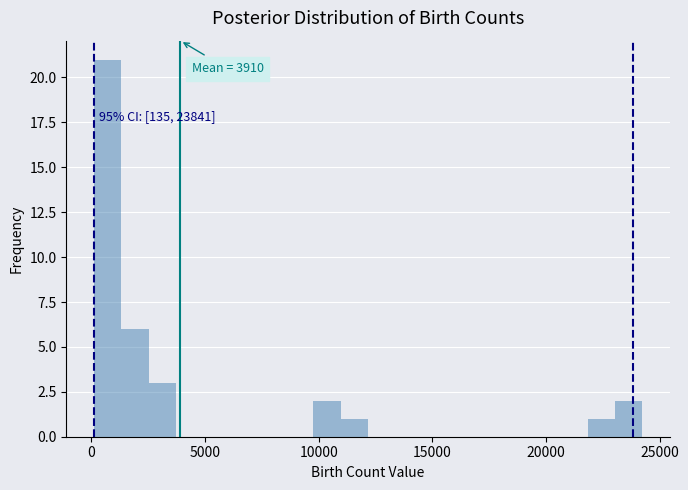

Around what value on the x-axis is the tallest bar? Give the approximate position of its centre, as read against the axis.

500